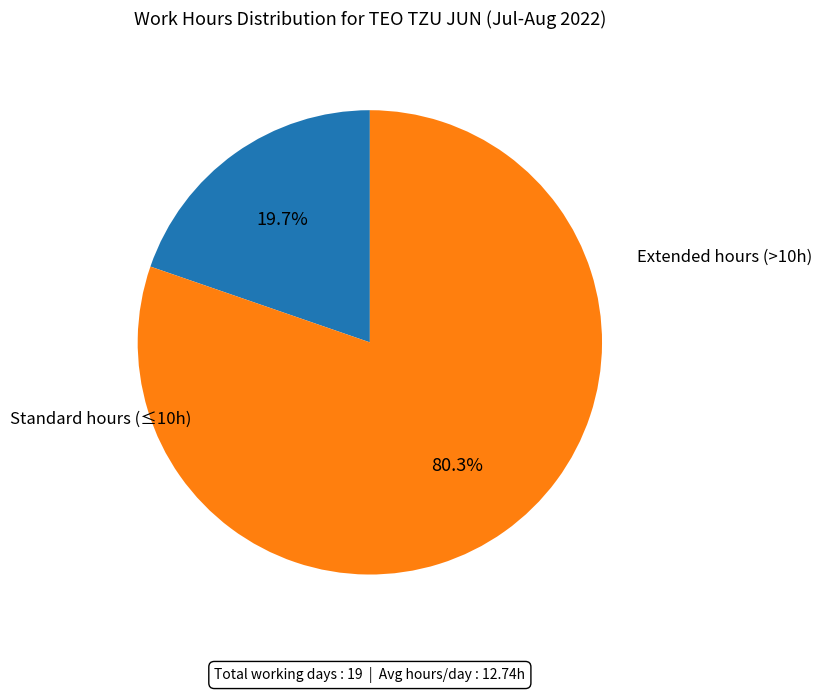

Does any single category account for the majority?

Yes